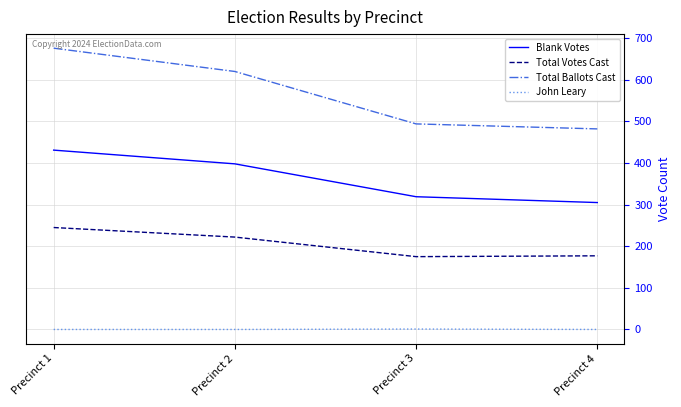

At which category is the sum across all series the highest?

Precinct 1